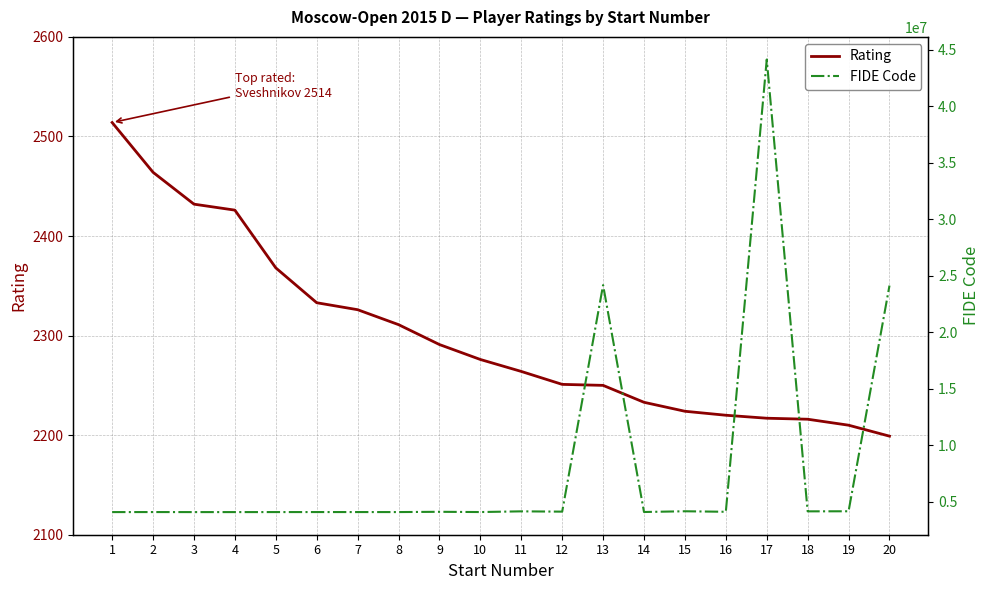

Reading left to right, transcribe all the data shown in this chart.

Rating: 2514	2464	2432	2426	2368	2333	2326	2311	2291	2276	2264	2251	2250	2233	2224	2220	2217	2216	2210	2199
FIDE Code: 4100638	4103416	4100263	4100522	4101944	4103467	4103343	4102401	4125940	4104307	4165950	4140729	24180122	4108558	4173350	4127757	44132883	4166035	4173120	24137650